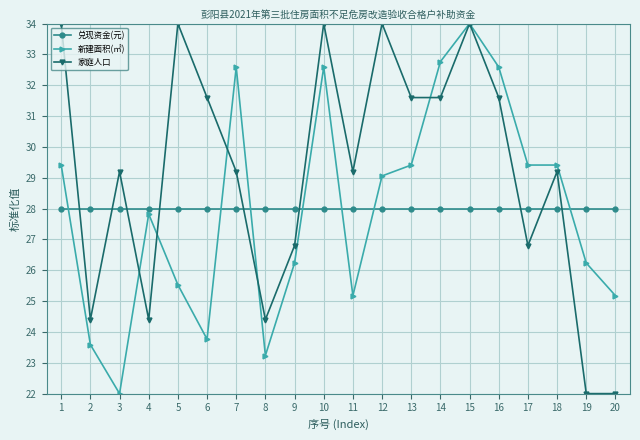

True or false: 家庭人口 has a value of 41.6 at 2.

False